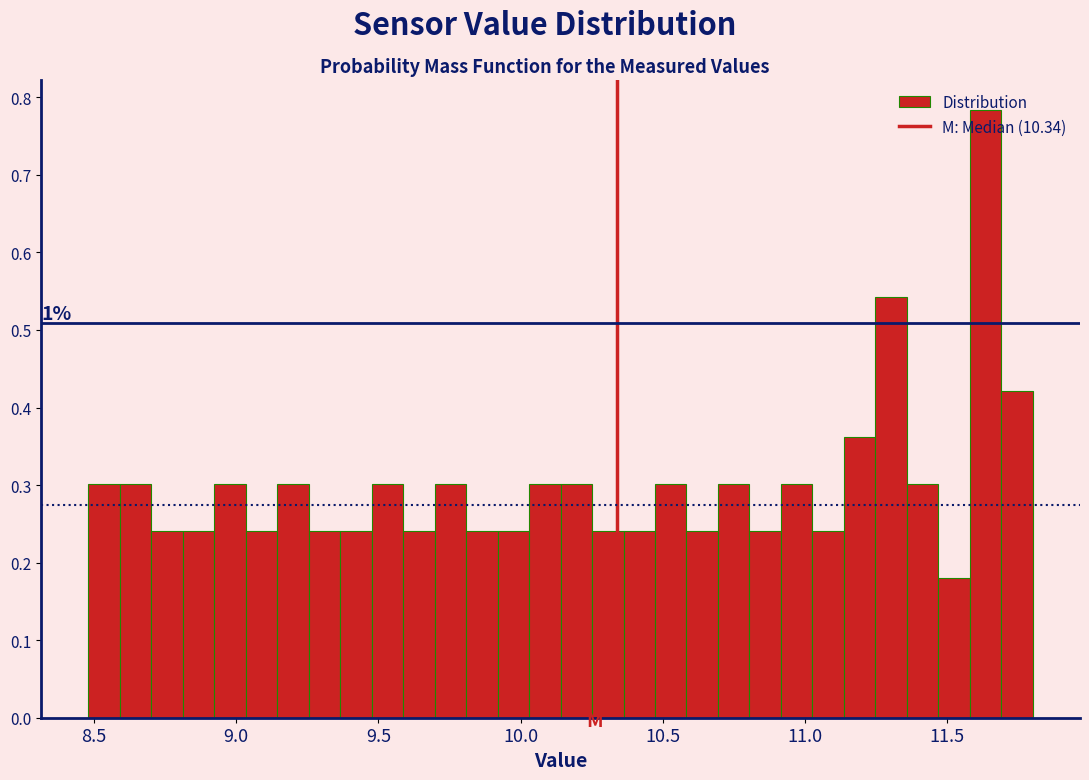

Around what value on the x-axis is the tallest bar? Give the approximate position of its centre, as read against the axis.

11.65